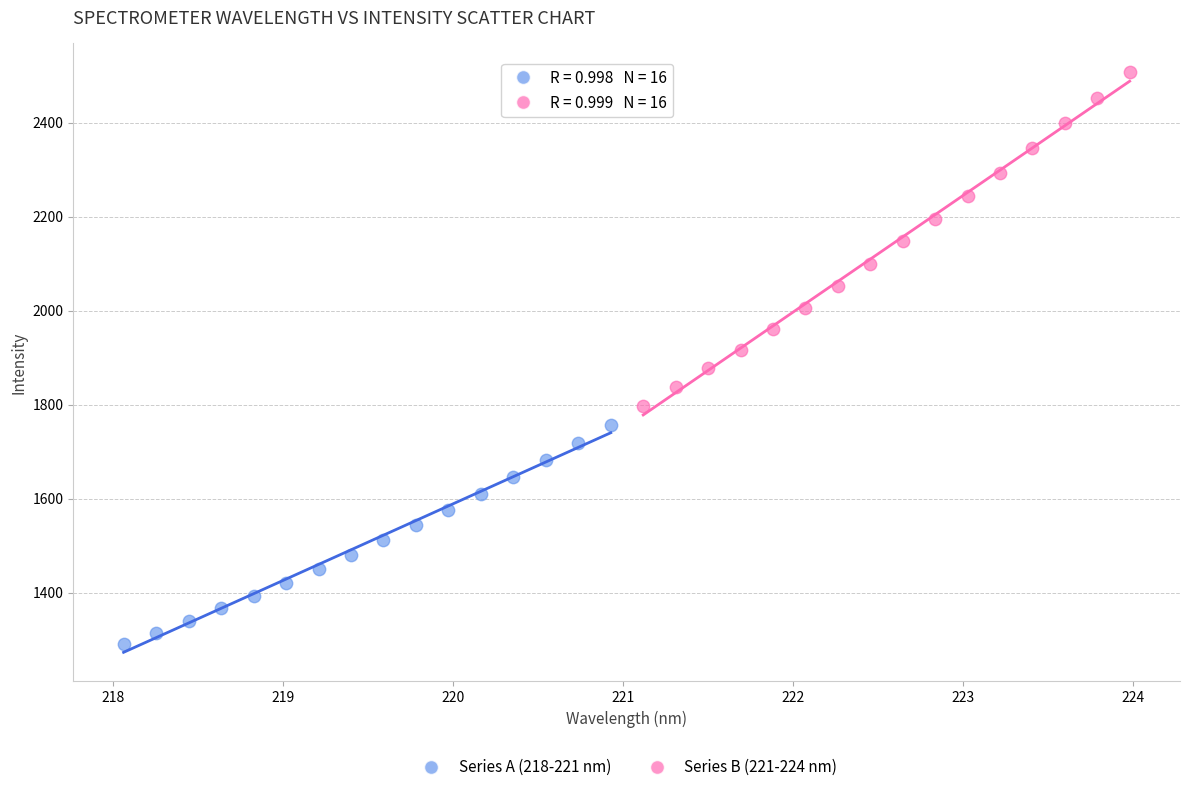

Which series contains the highest Y value?

Series B (221-224 nm)